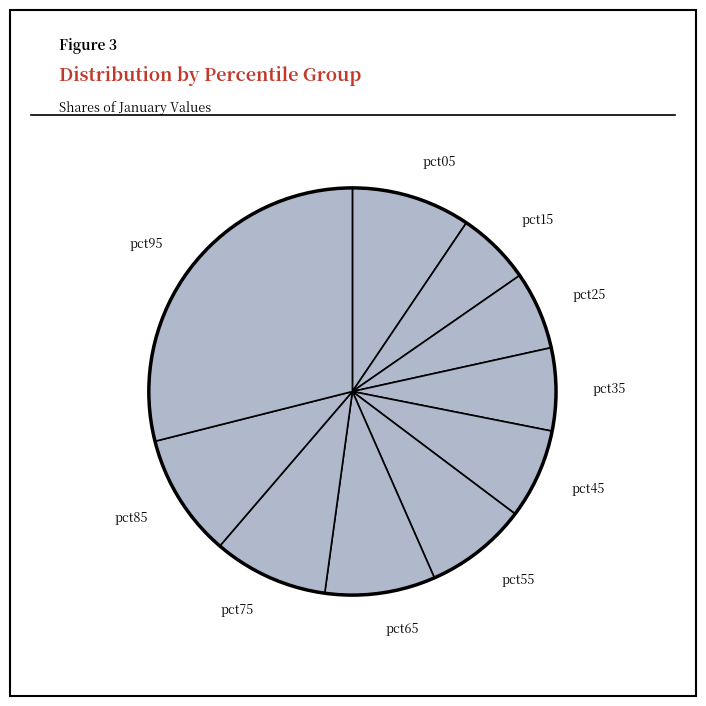

Is pct75 the majority of the pie?

No